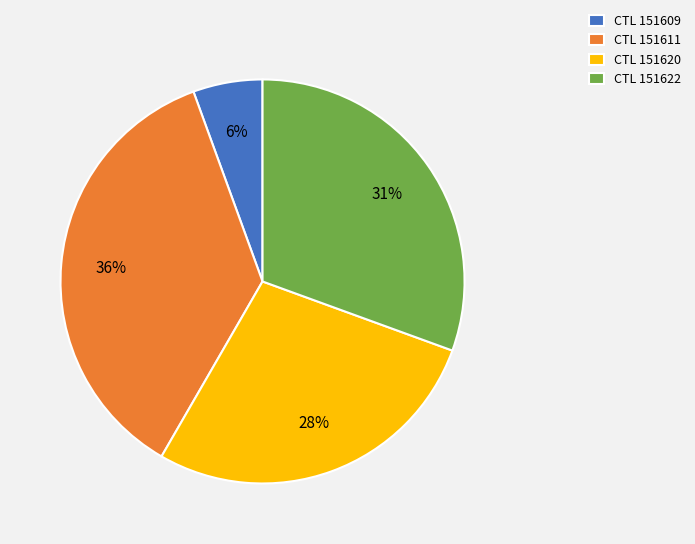

Does any single category account for the majority?

No